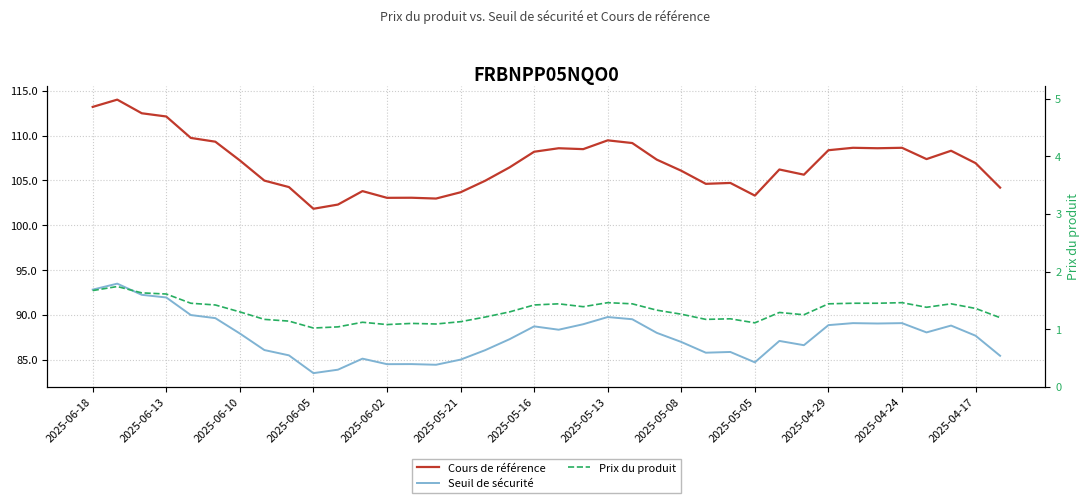

How many interior local peaks does the Cours de référence series have?

10